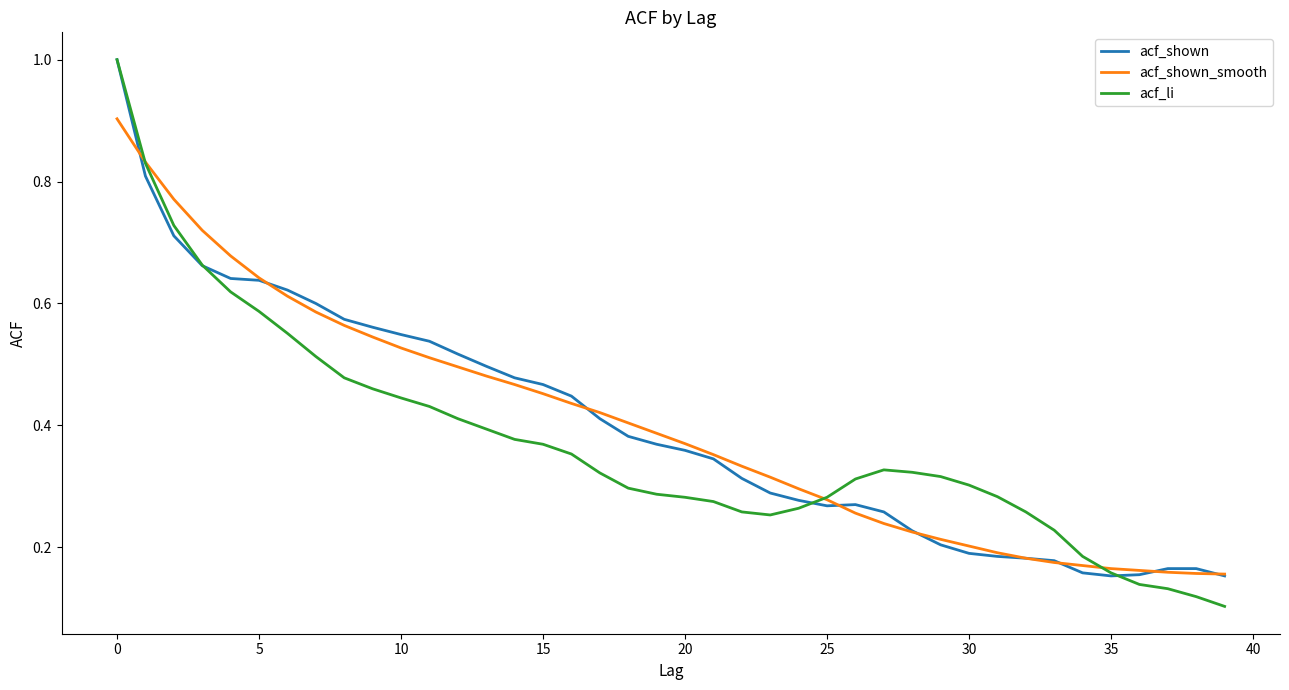

What is the maximum value shown in the chart?

1.0